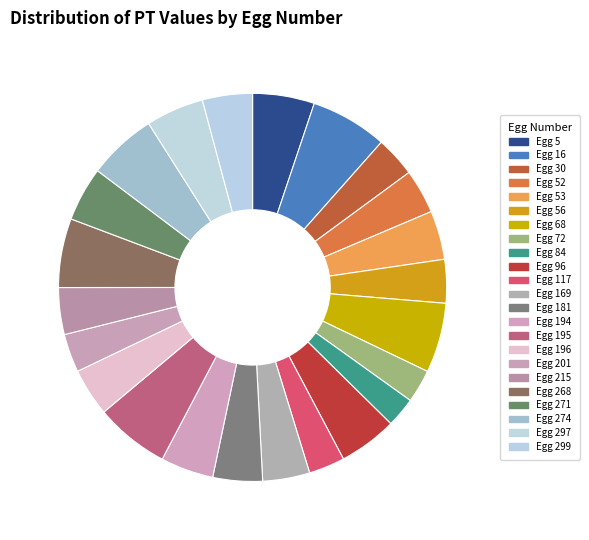

Rank the categories by value from lowest to highest.

84, 72, 117, 201, 30, 56, 52, 215, 169, 196, 53, 181, 299, 194, 271, 297, 96, 5, 274, 268, 68, 195, 16